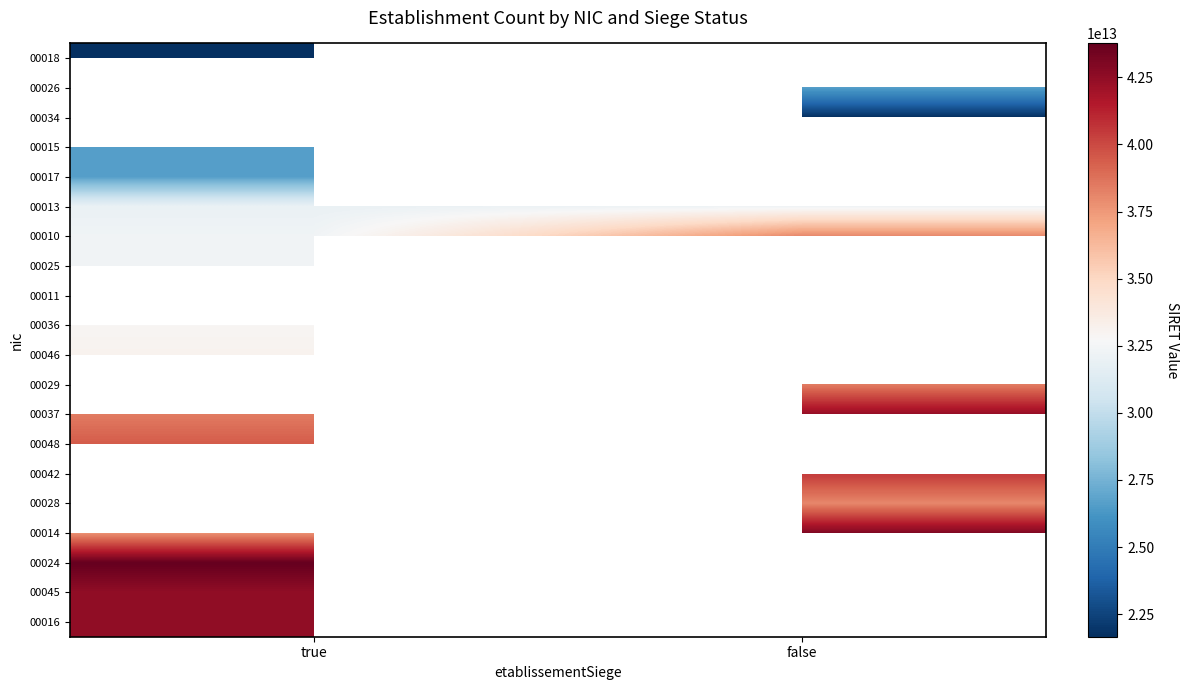

What is the approximate value of 00029 at false?

38423562800029.0